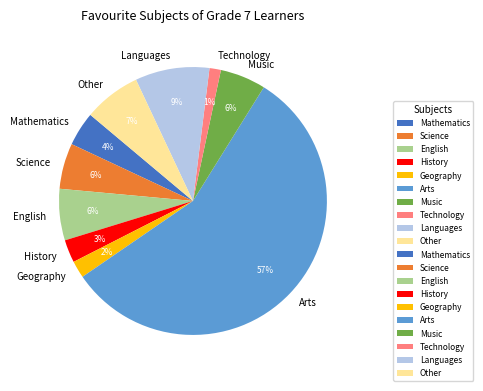

Is it true that Arts is 70% of the pie?

False